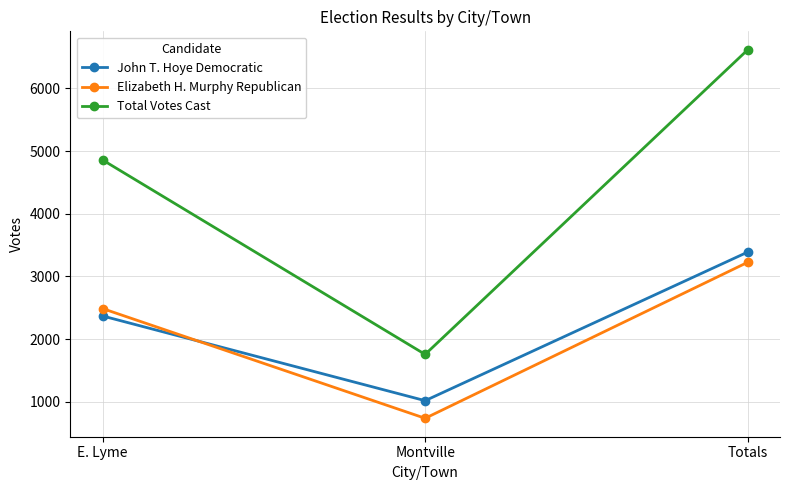

What is the difference between the maximum and minimum values in the Elizabeth H. Murphy Republican series?

2488